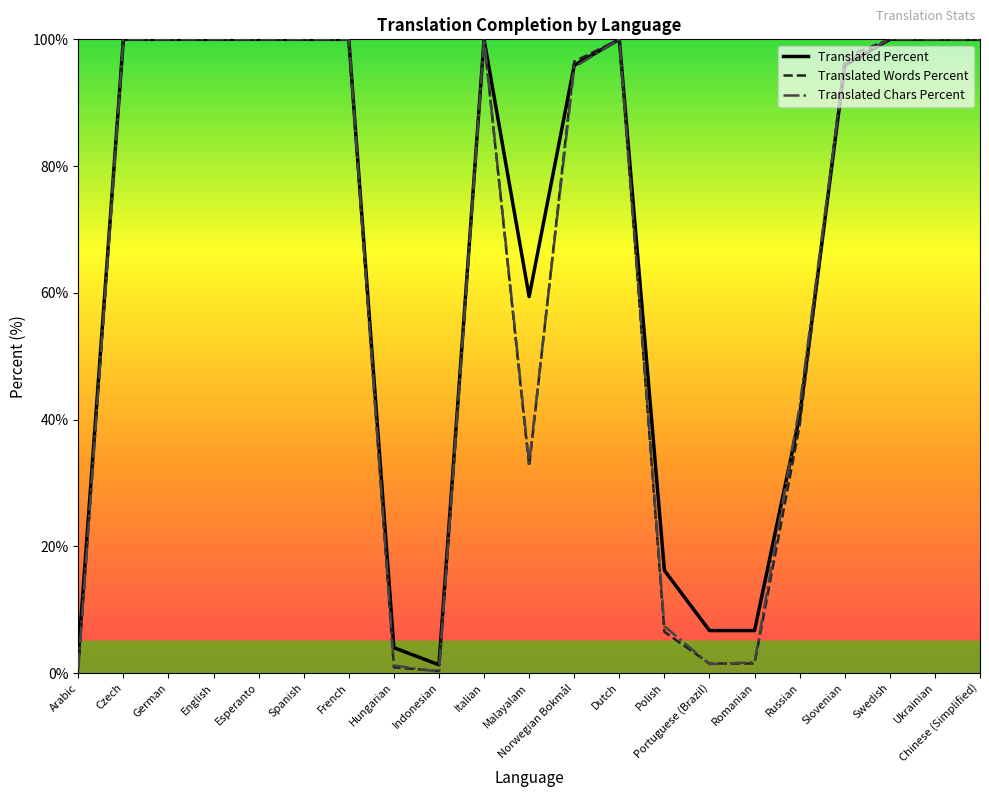

What value does the Translated Percent series have at Swedish?

100.0